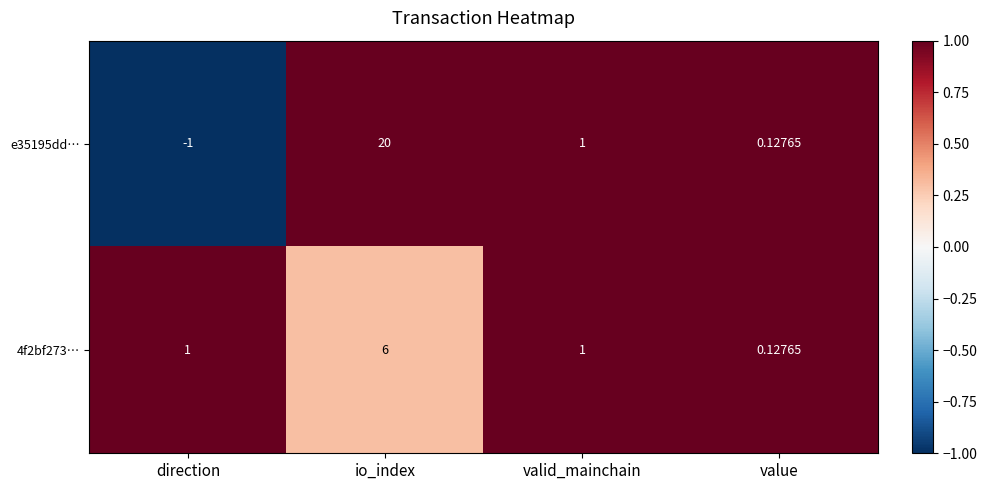

How many data points does each series have?

4